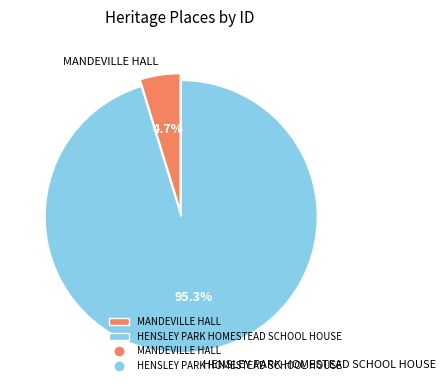

True or false: MANDEVILLE HALL accounts for 18% of the total.

False